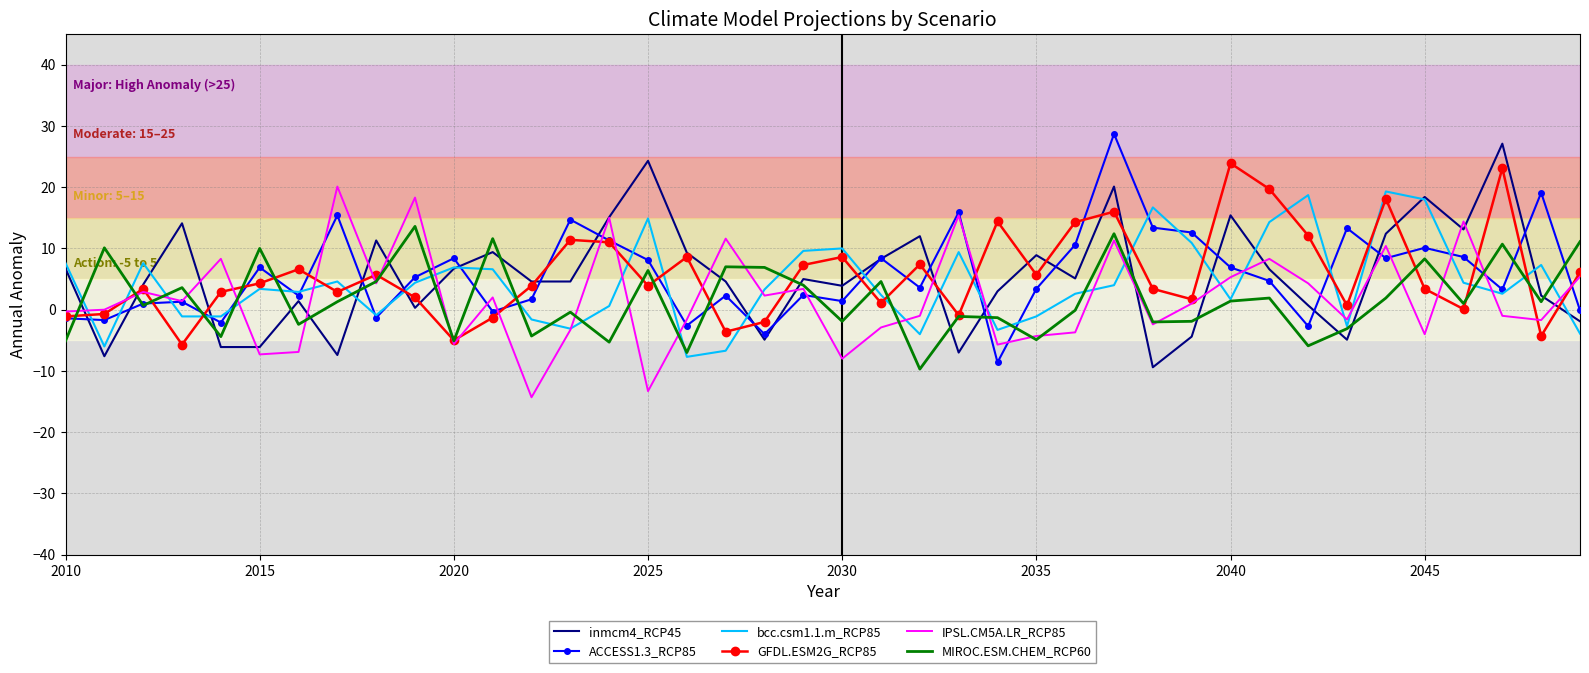

What is the minimum value shown in the chart?

-14.3